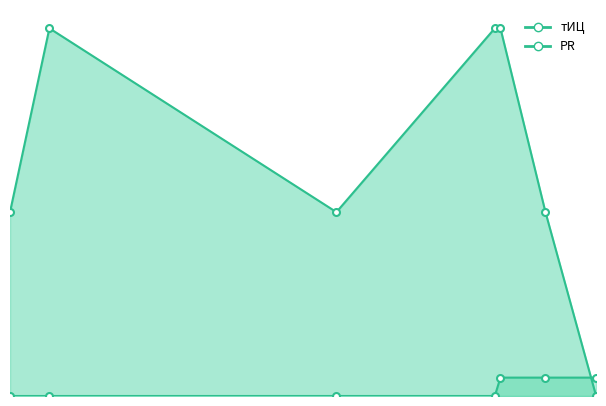

True or false: тИЦ_line and PR_line intersect in this chart.

True